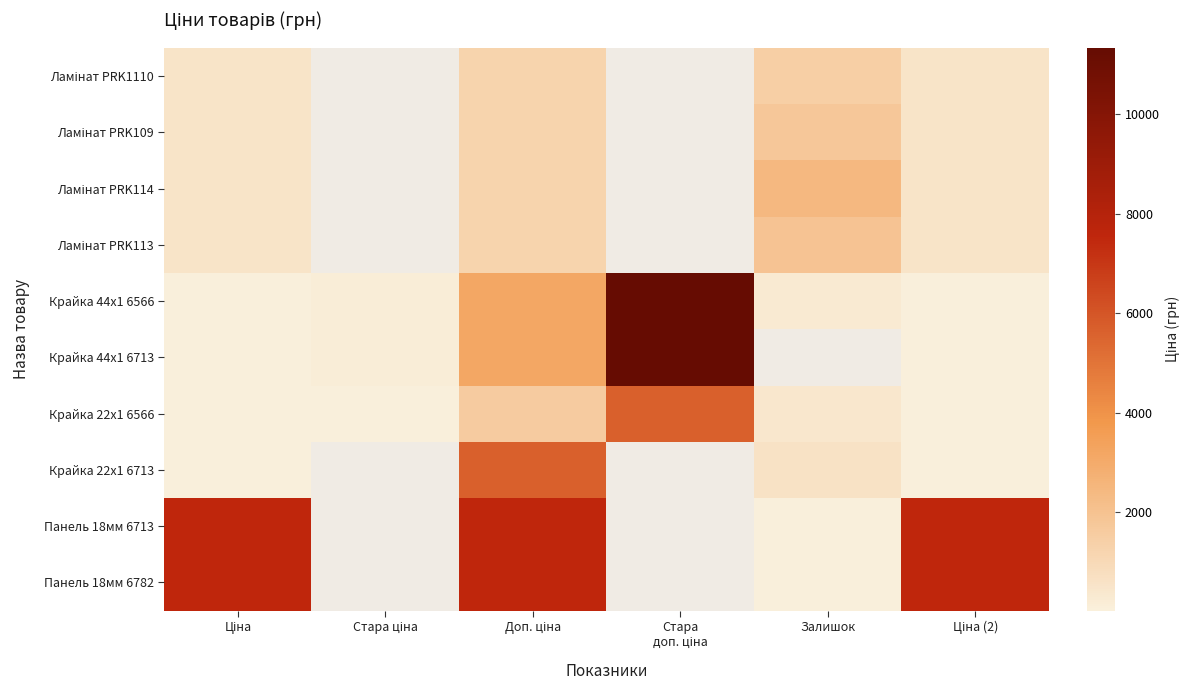

Read the Крайка 44x1 6713 value at Ціна (2).

31.7